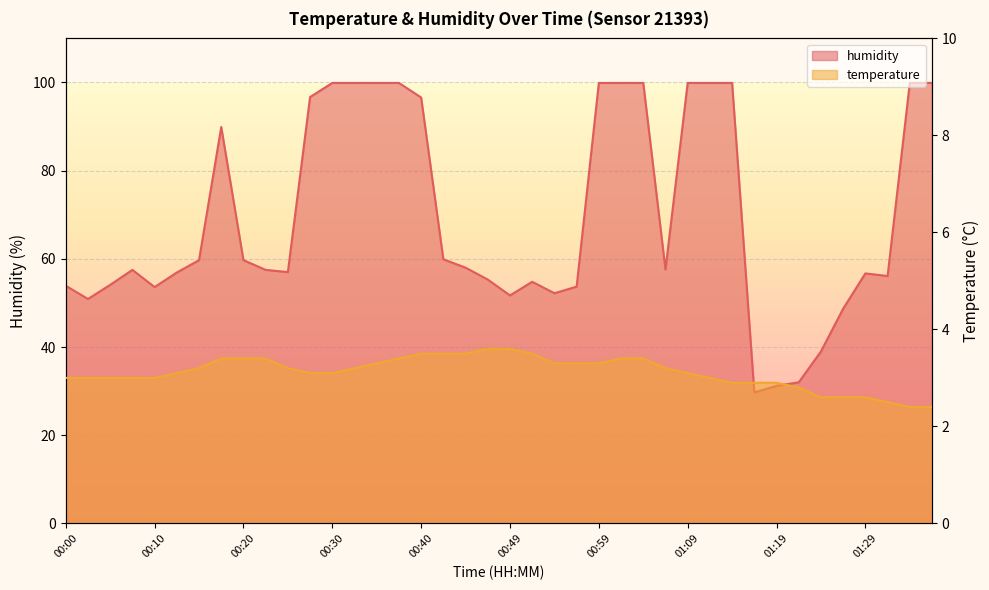

At which category does the chart reach its minimum across all series?

01:34